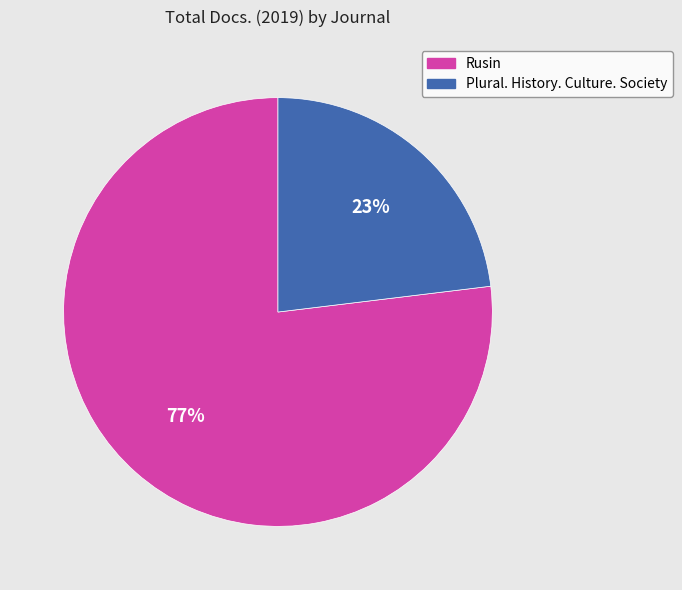

What is the smallest slice in the pie chart?

Plural. History. Culture. Society